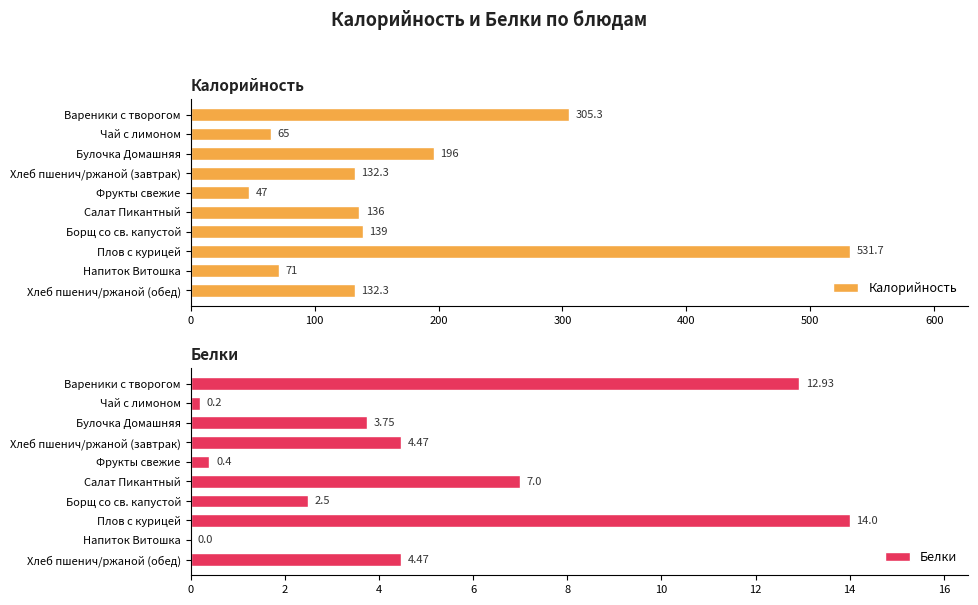

Are the bars grouped side by side (vs. stacked)?

Yes